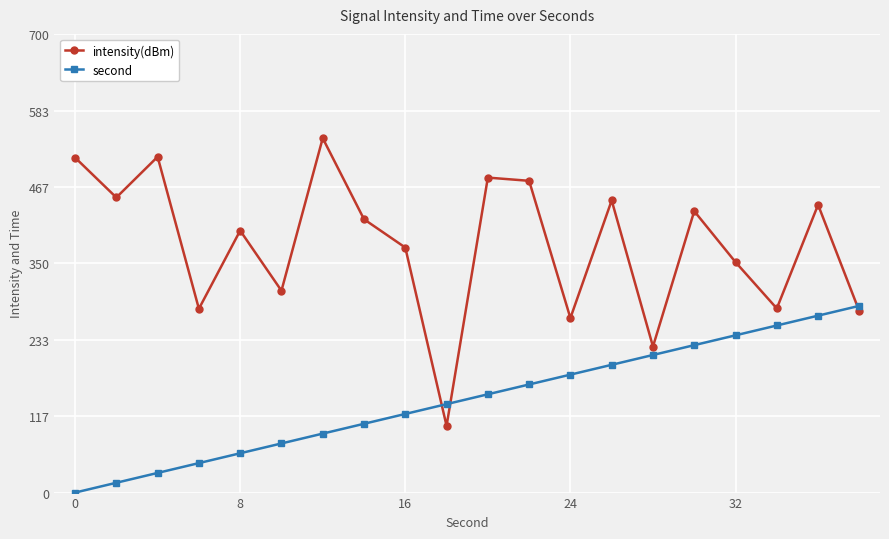

True or false: second has more than 0 points higher than both neighbors.

False